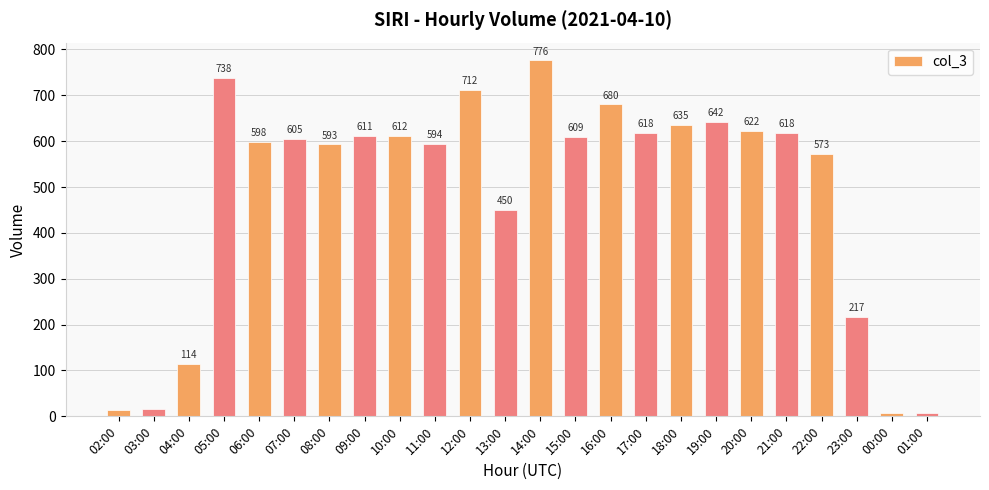

Does the chart contain stacked bars?

No